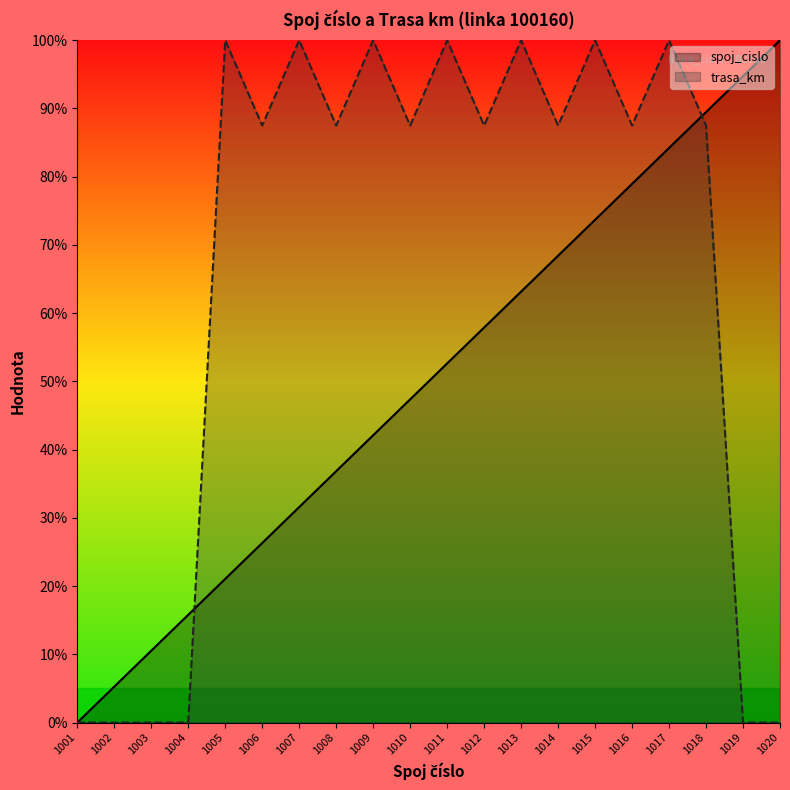

Between 1009 and 1012, which series saw the biggest shift?

spoj_cislo